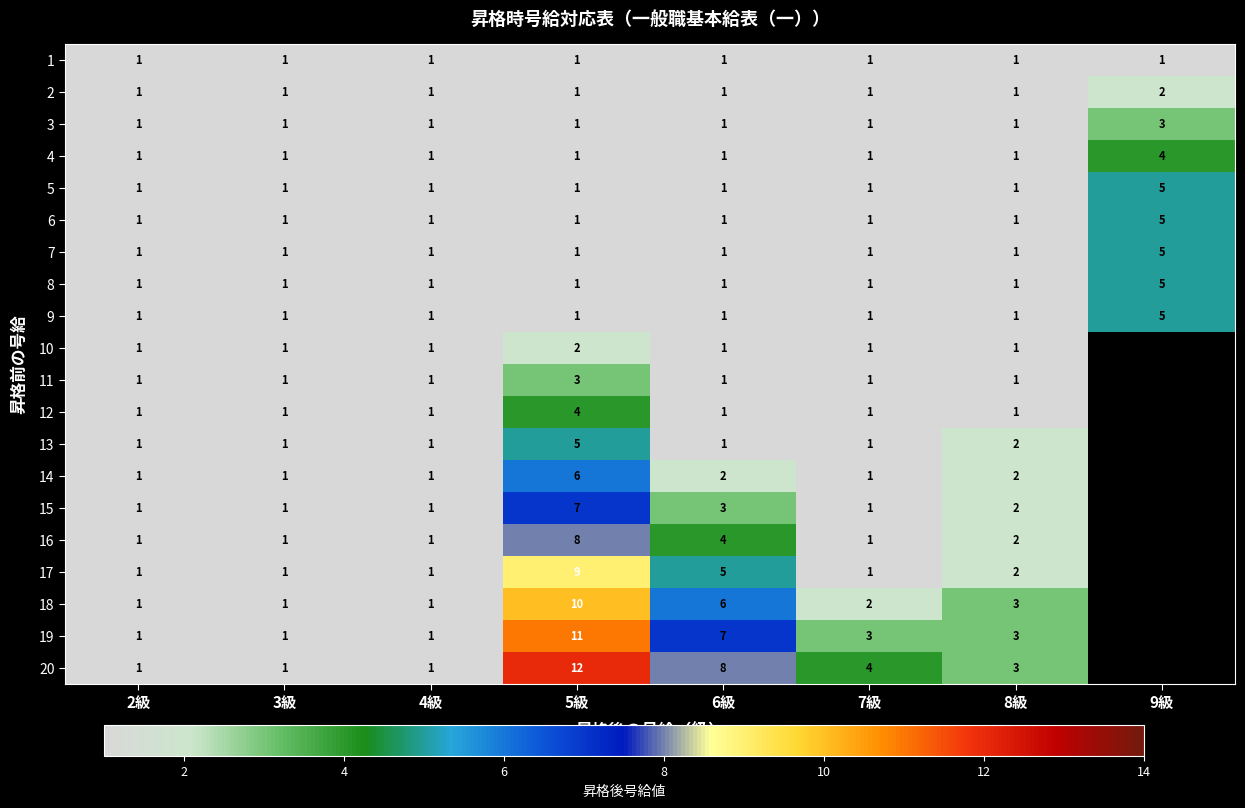

What is the total value across all series at 3級?

20